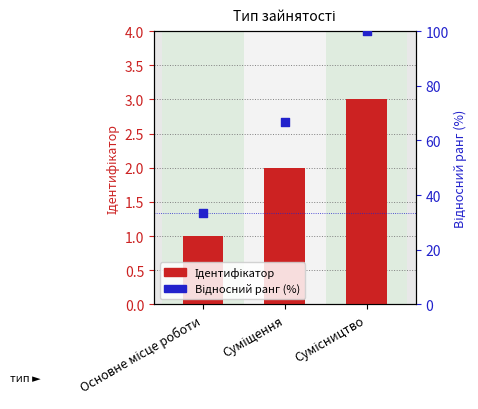

Which series reaches the minimum Y coordinate?

Ідентифікатор